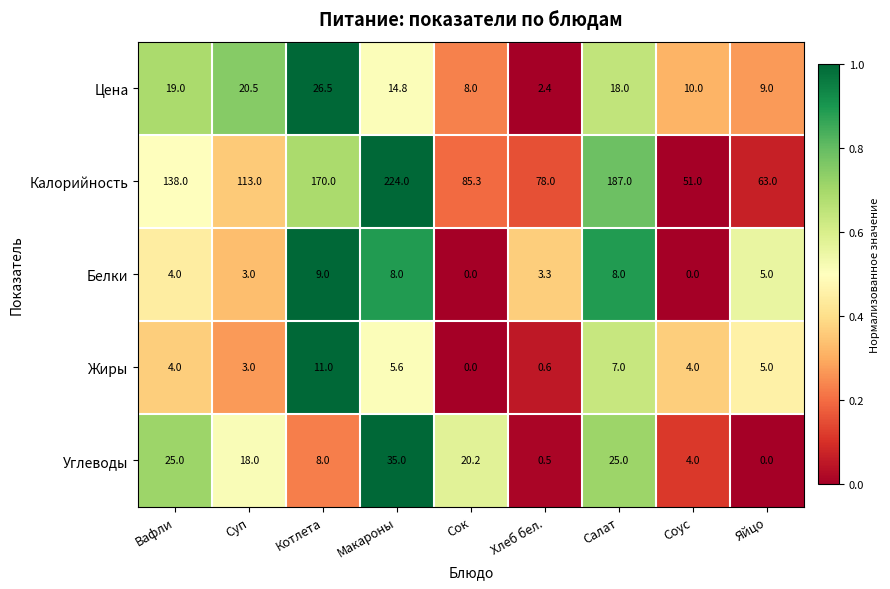

Is it true that Калорийность equals 29.5 at Сок?

False